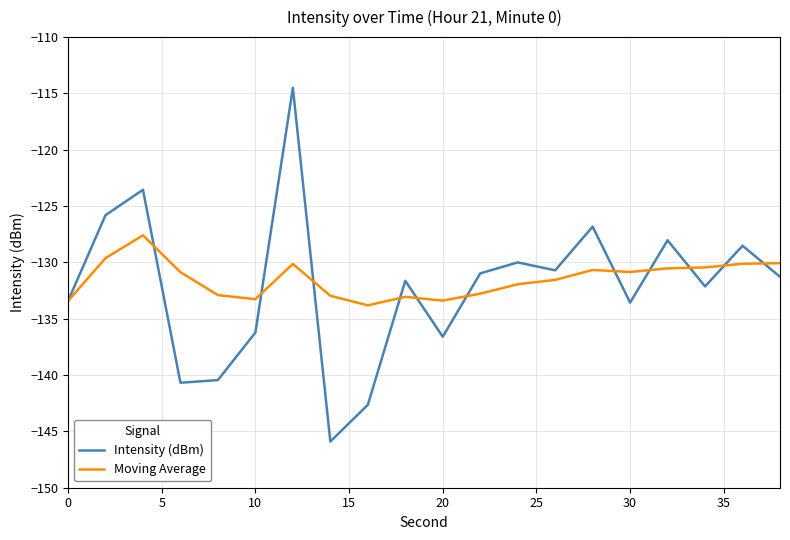

In Moving Average, how many points are higher than both neighbors (excluding endpoints)?

4